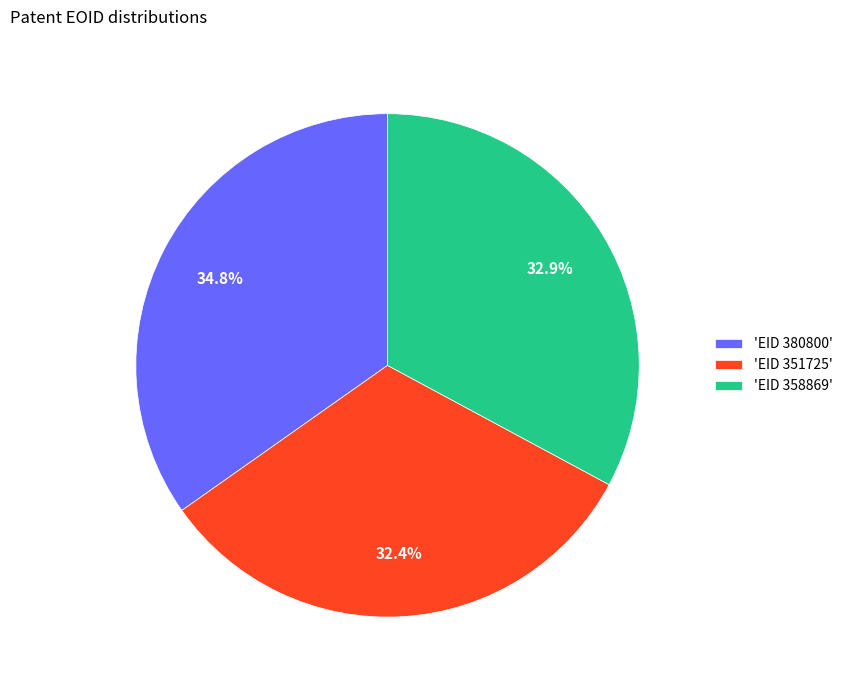

What is the ratio of the value at 'EID 358869' to the value at 'EID 351725'?

1.0